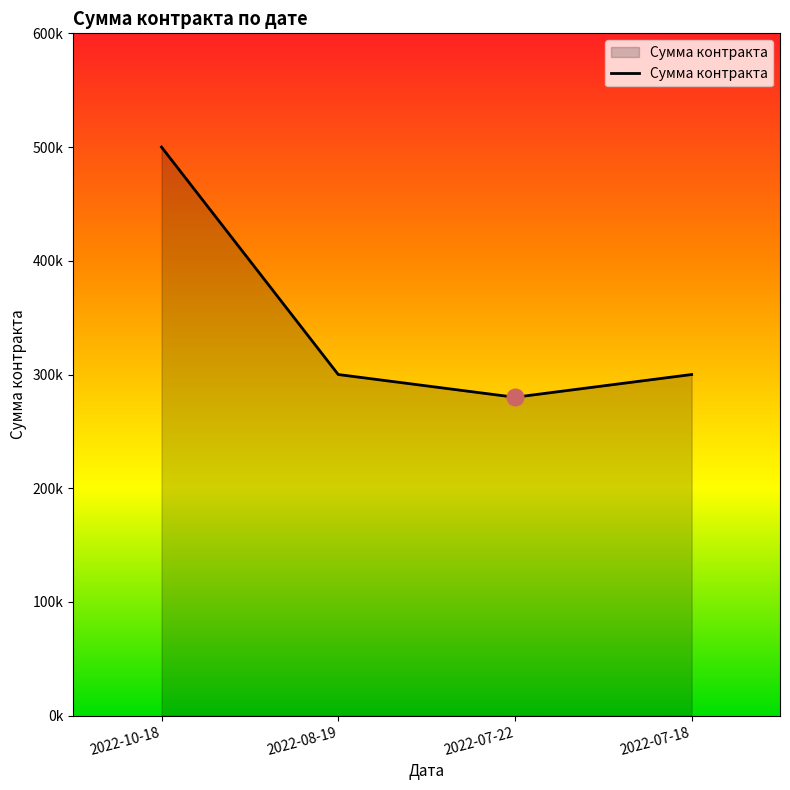

True or false: the data shows 300000 at 2022-08-19.

True